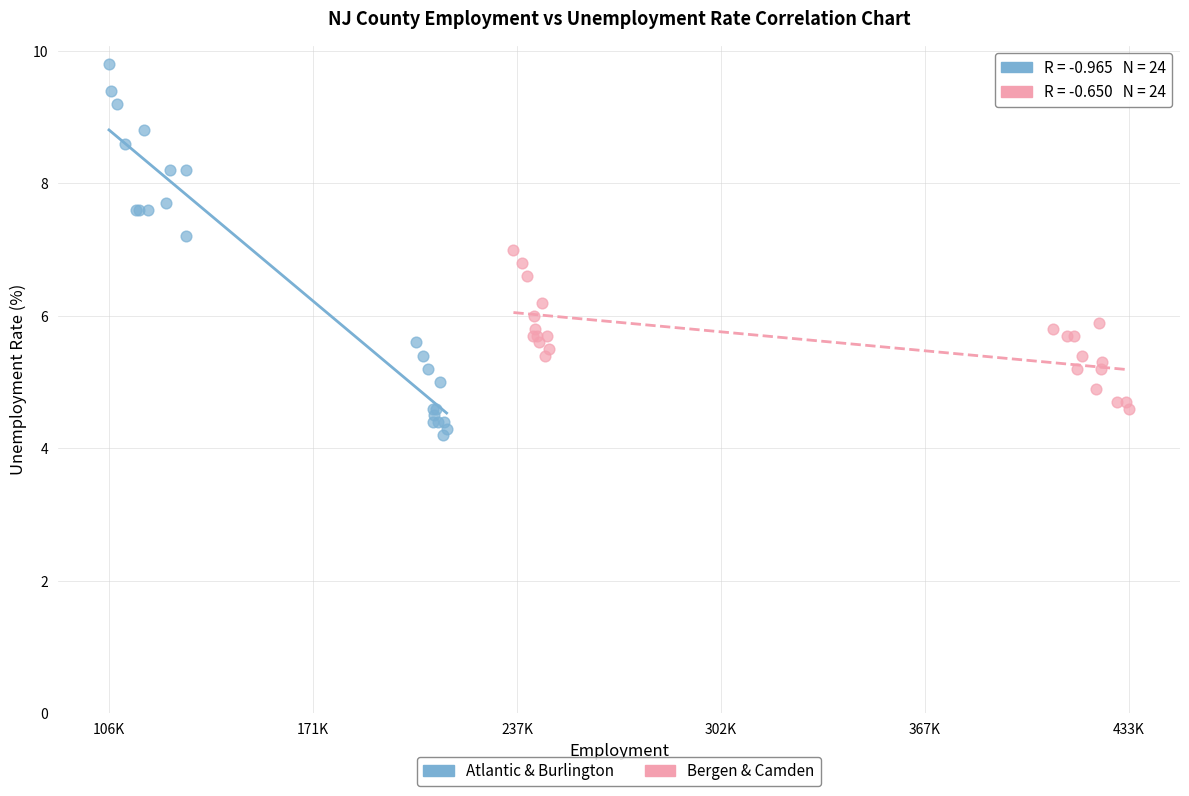

What are all the series names shown in the legend?

Atlantic & Burlington, Bergen & Camden